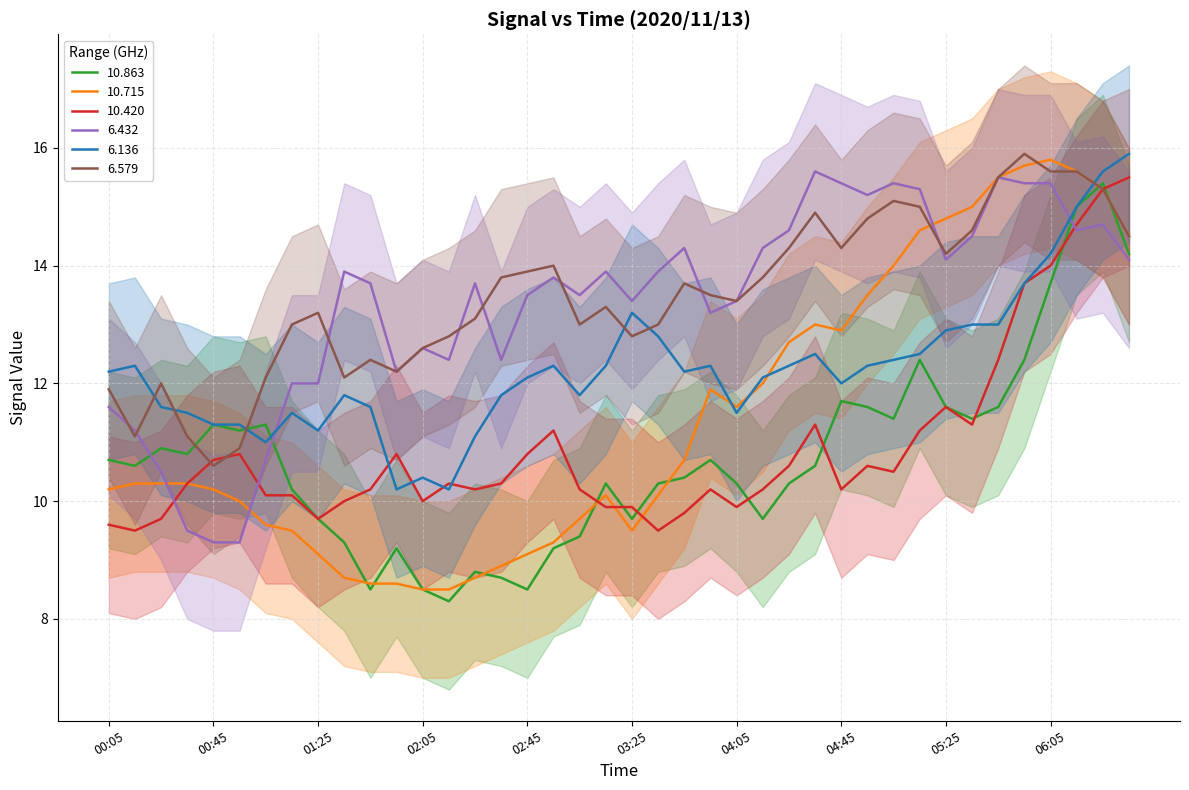

Between which two adjacent categories do 10.863 and 10.715 first intersect?

01:35 and 01:45